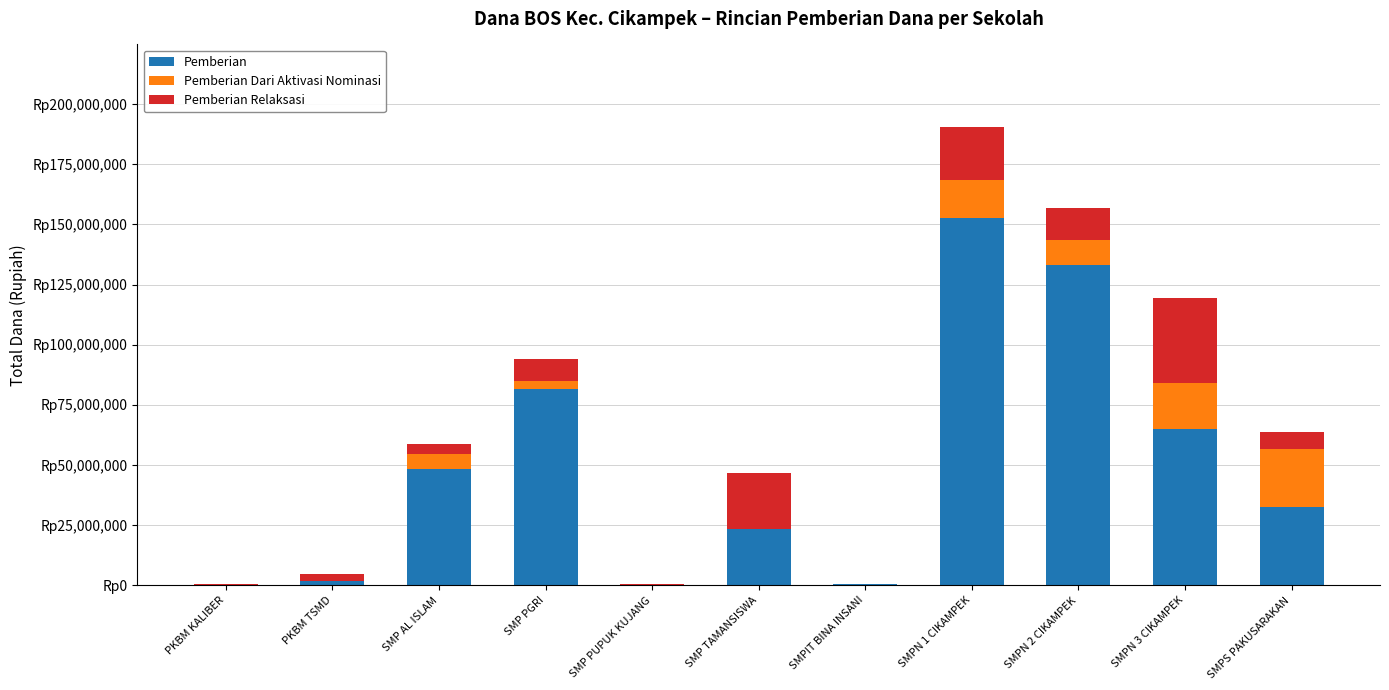

What is the label of the 6th bar from the right?

SMP TAMANSISWA